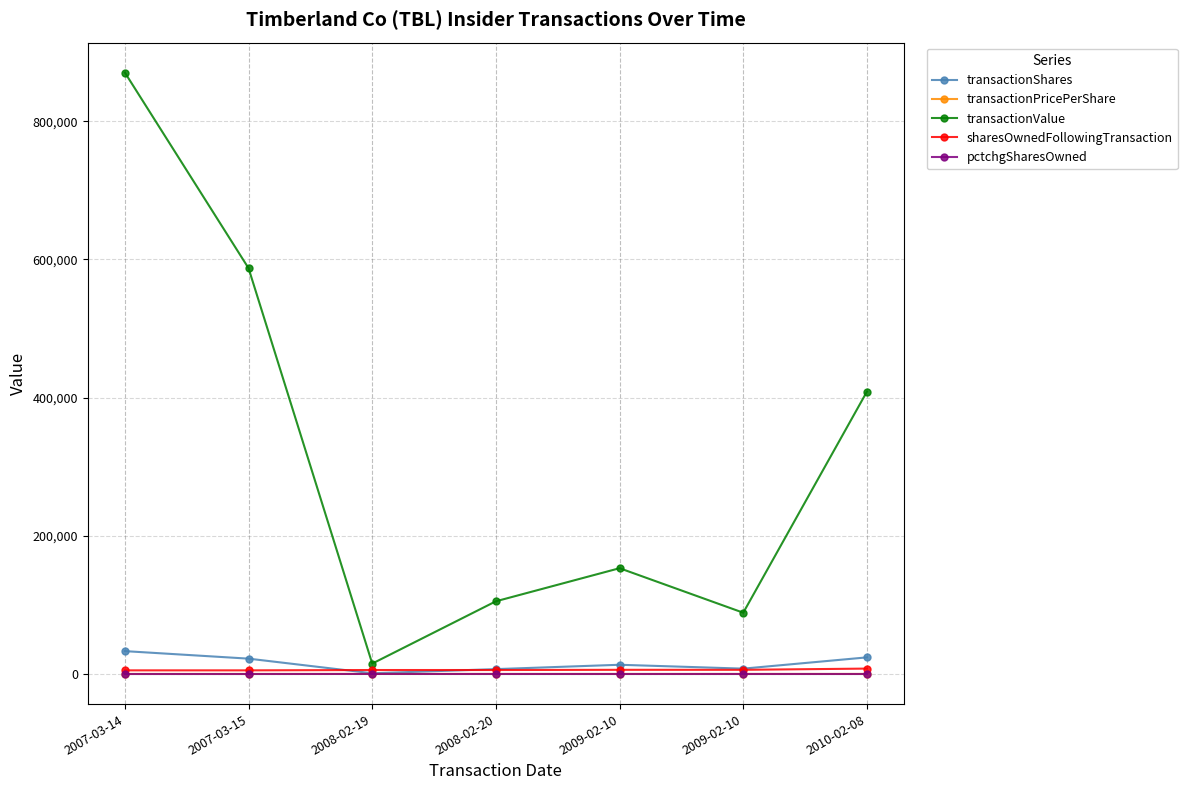

What is the total value across all series at 2007-03-15?

614515.5